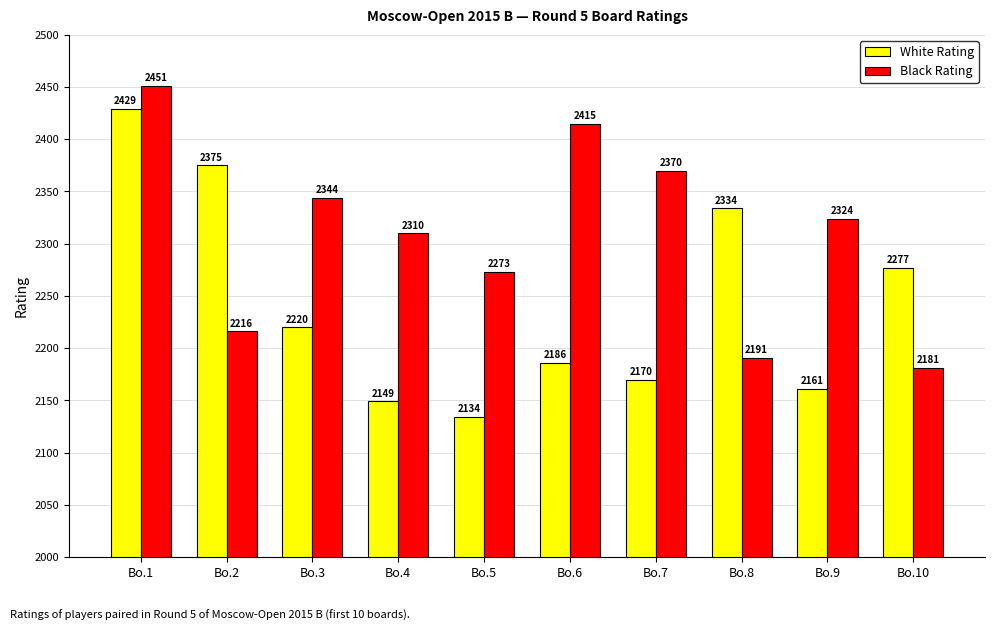

At how many categories does at least one series exceed 2275?

9